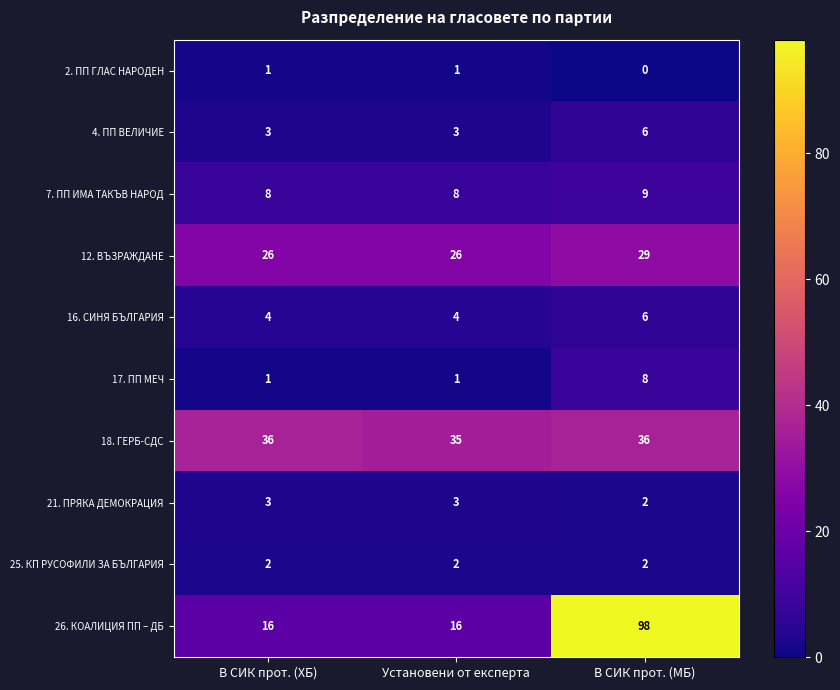

How many series are shown in this chart?

10